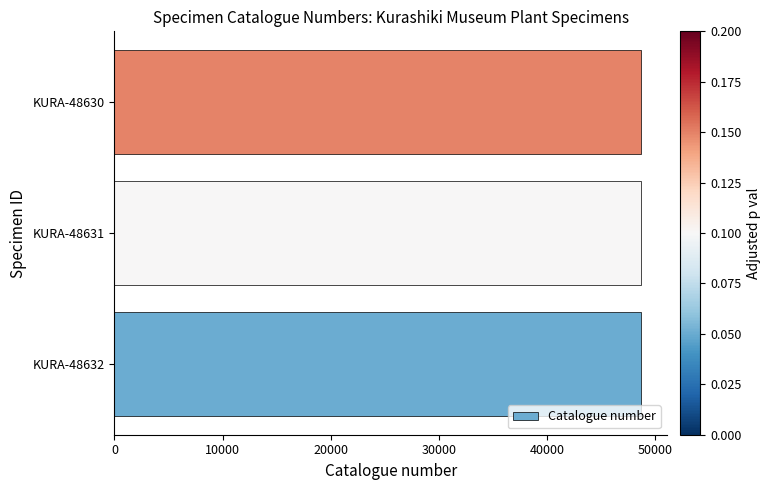

What is the smallest value displayed?

48630